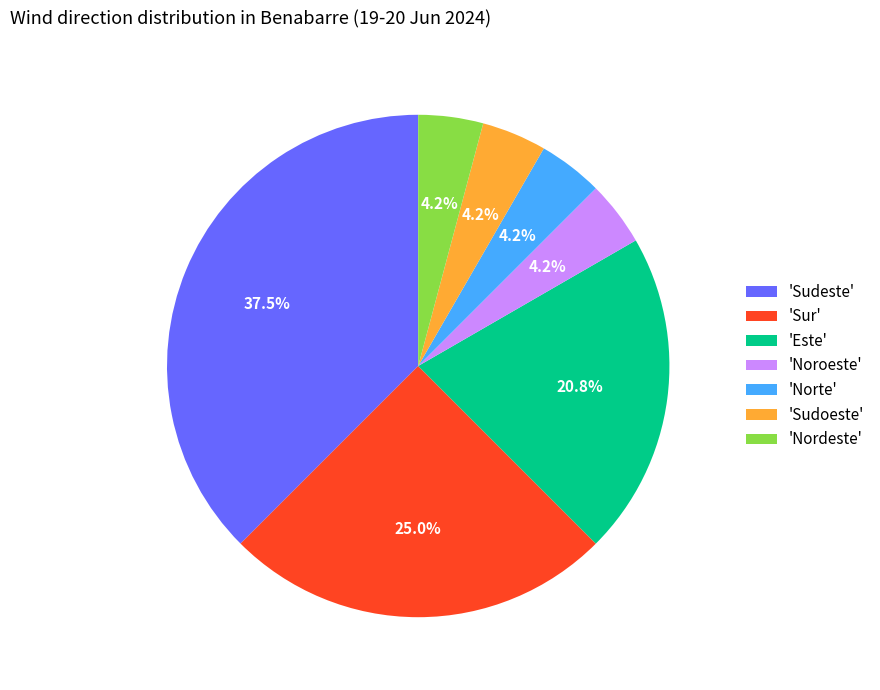

What is the largest slice in the pie chart?

'Sudeste'